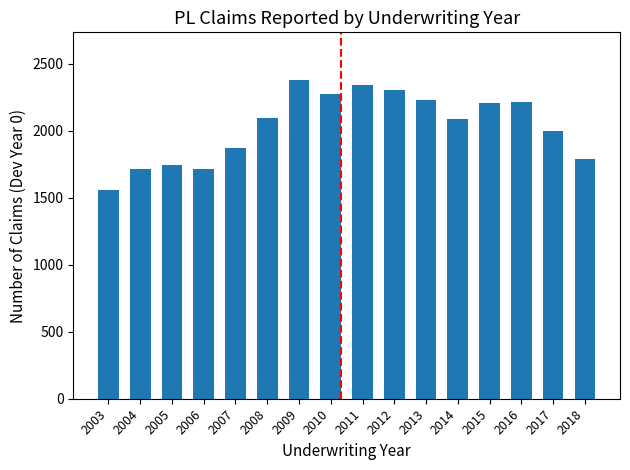

What value does the data have at 2017, to the nearest 50?

2000